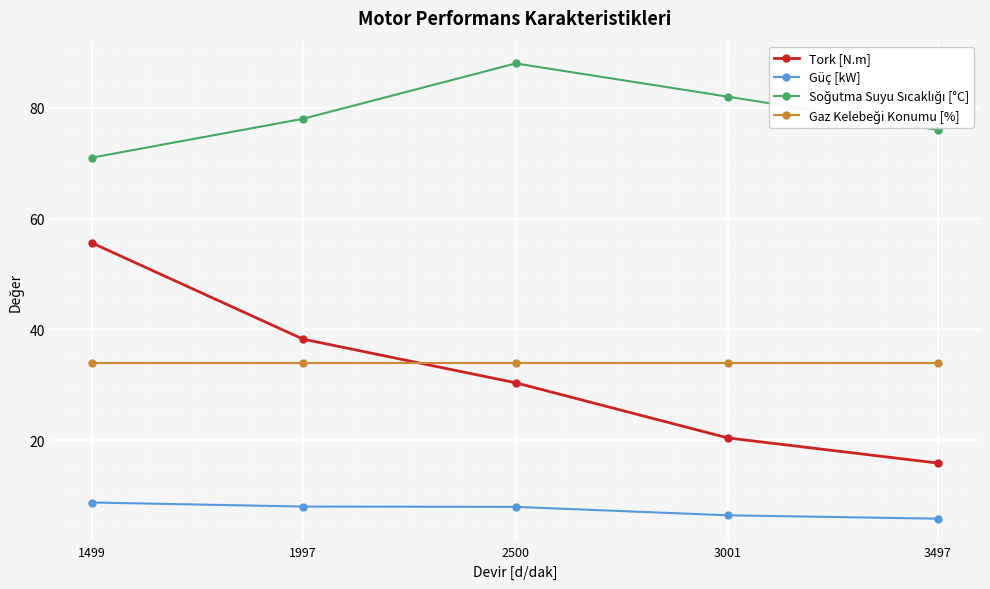

What is the value of the Güç [kW] point at the 1st from the left?

8.7